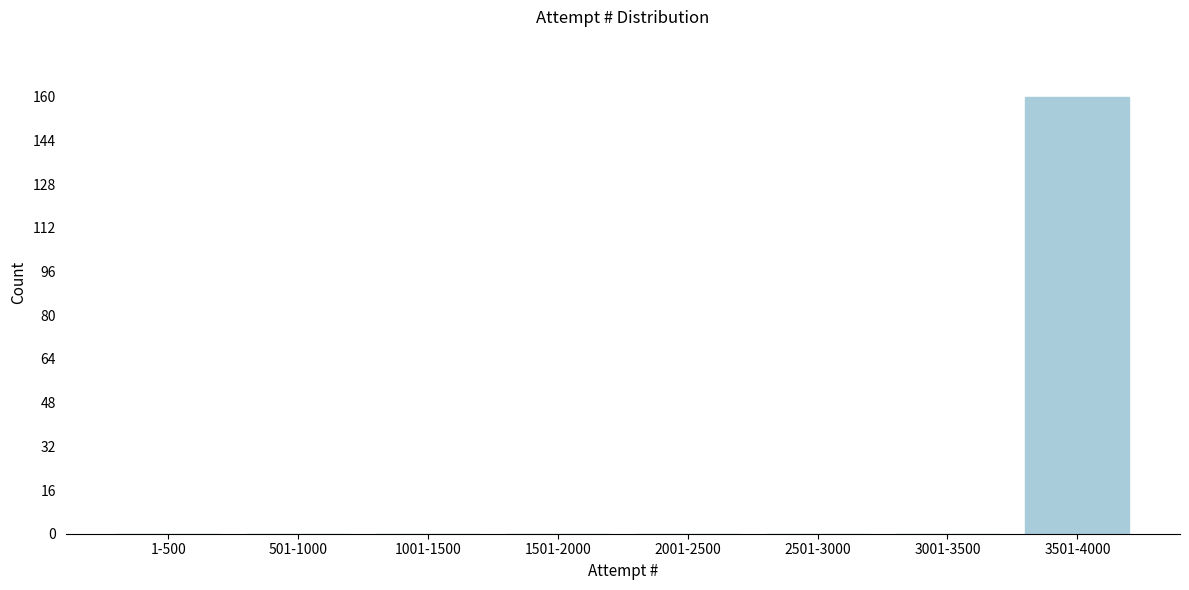

Reading left to right, what are all the values shown in this chart?

1-500=0	501-1000=0	1001-1500=0	1501-2000=0	2001-2500=0	2501-3000=0	3001-3500=0	3501-4000=160